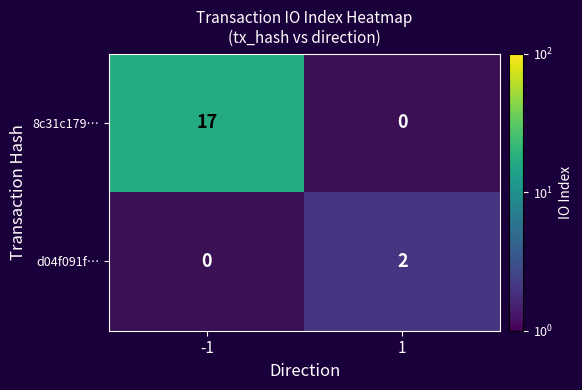

True or false: 8c31c179… has a value of 11 at -1.

False